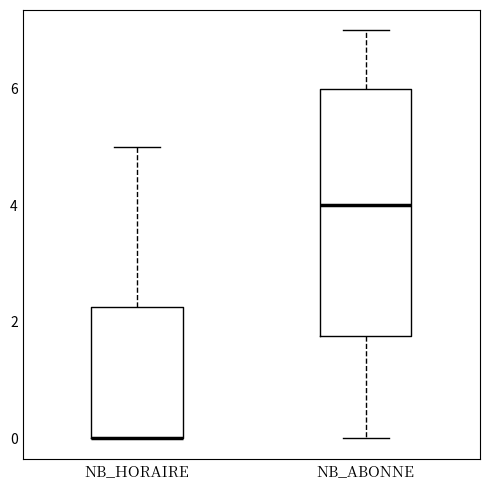

Reading left to right, transcribe this box plot: for each box, give where its median line is, the range the box spans, and where its two whiskers end, as read against the y-axis. The values are not printed on the chart, so give them approximately, as read against the axis.

NB_HORAIRE: median 0.0 (drawn on the box's lower edge), box 0.0 to 2.2, whiskers 0.0 to 5.0
NB_ABONNE: median 4.0, box 1.8 to 6.0, whiskers 0.0 to 7.0